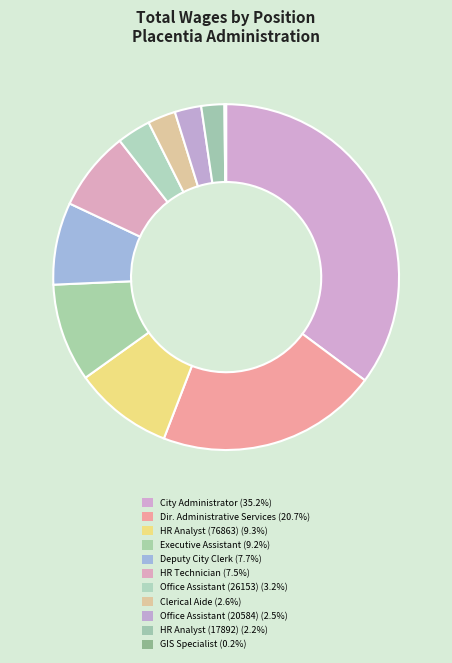

Which slice is the smallest?

Gis Specialist